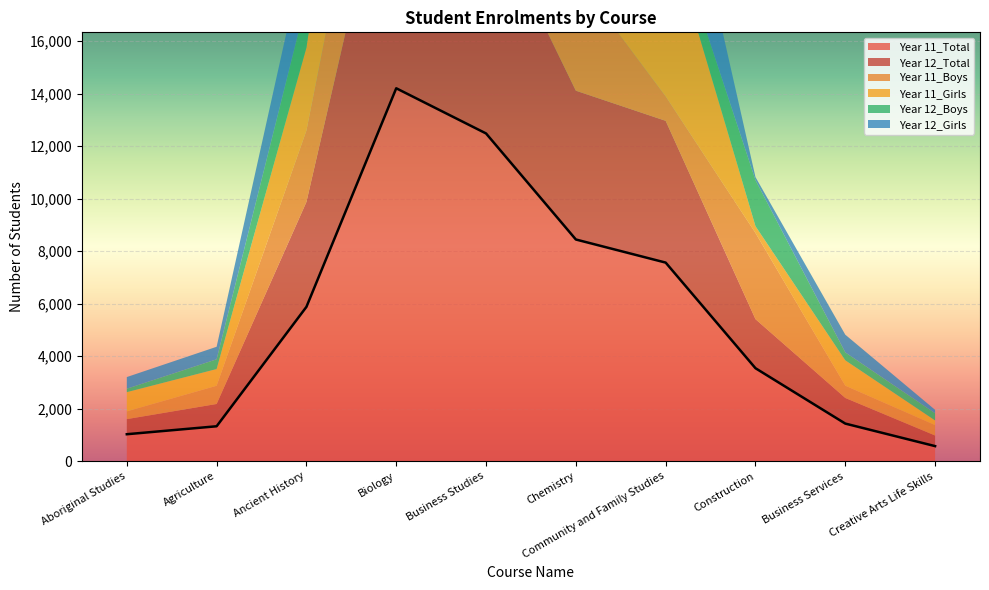

How many lines are shown in the chart?

6